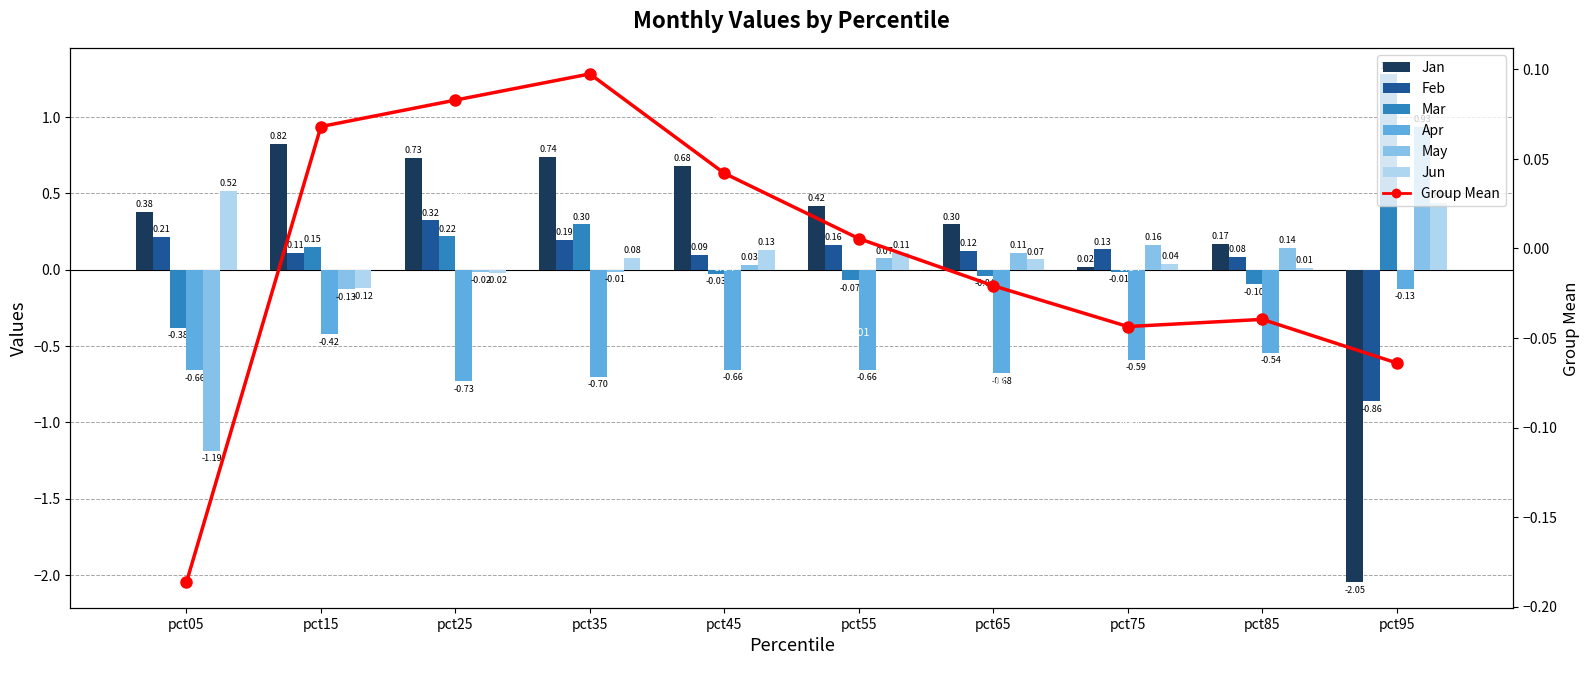

What is the difference between the maximum and minimum values in the May series?

2.1